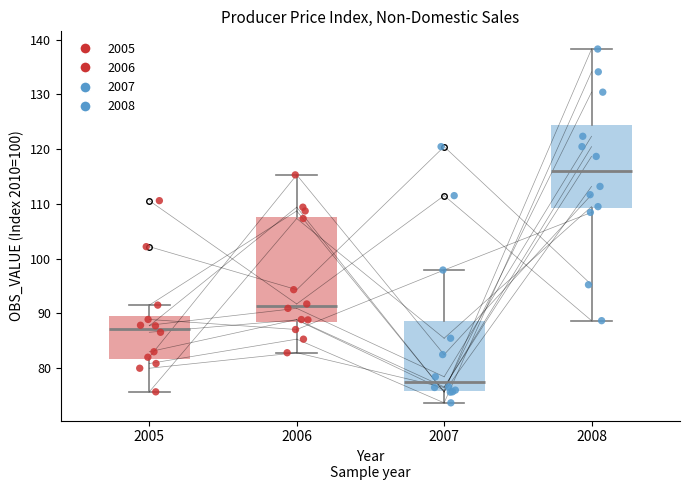

Reading left to right, transcribe this box plot: for each box, give where its median line is, the range the box spans, and where its two whiskers end, as read against the y-axis. The values are not printed on the chart, so give them approximately, as read against the axis.

2005: median 87, box 82 to 90, whiskers 76 to 92
2006: median 91, box 88 to 108, whiskers 83 to 115
2007: median 77, box 76 to 89, whiskers 74 to 98
2008: median 116, box 109 to 124, whiskers 89 to 138